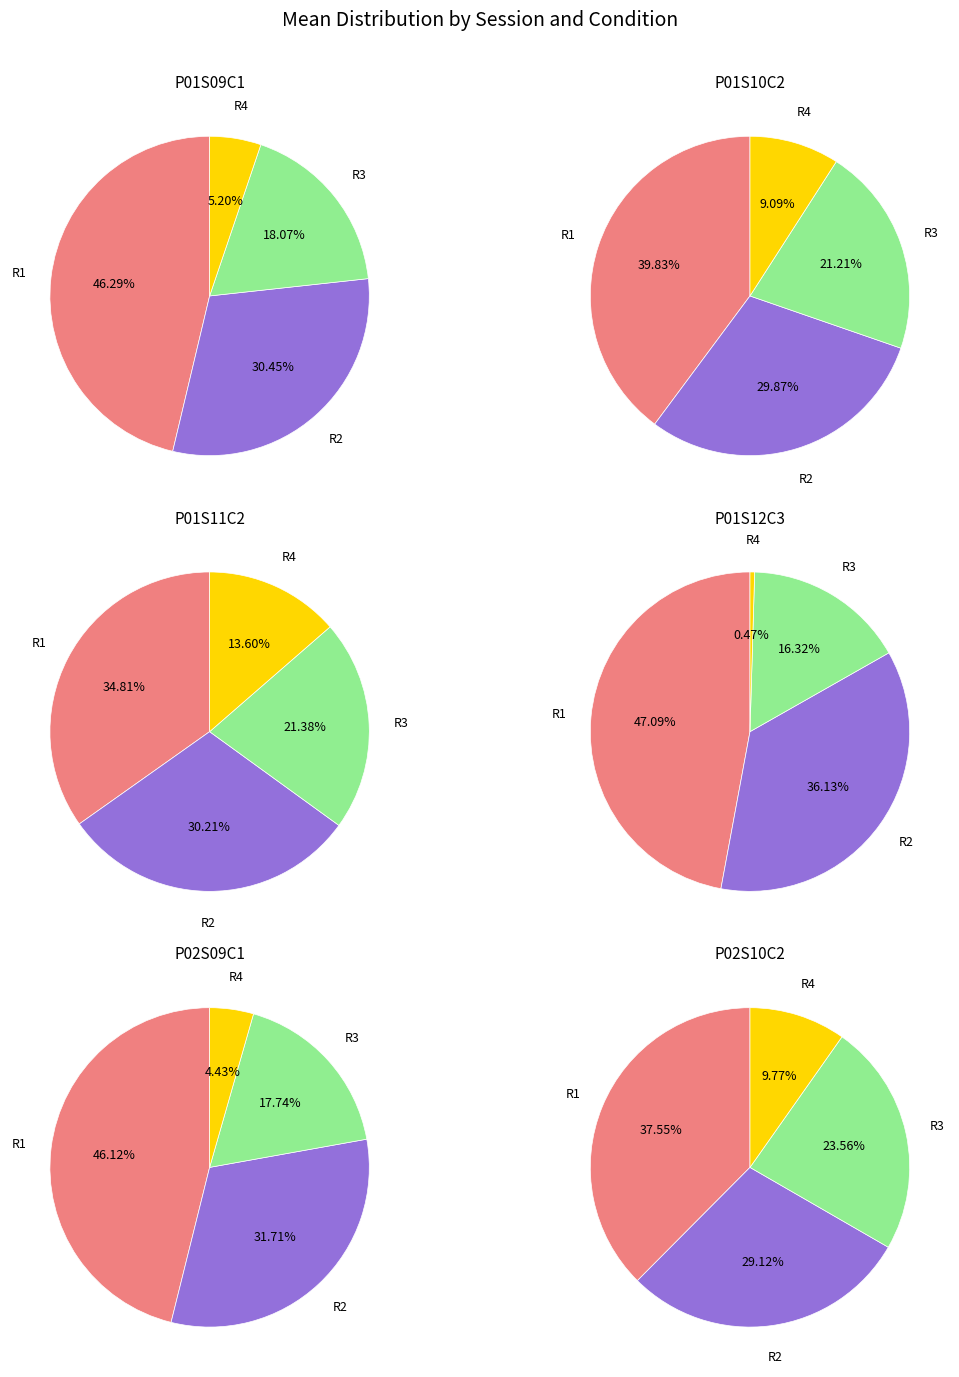

What is the smallest slice in the pie chart?

R4